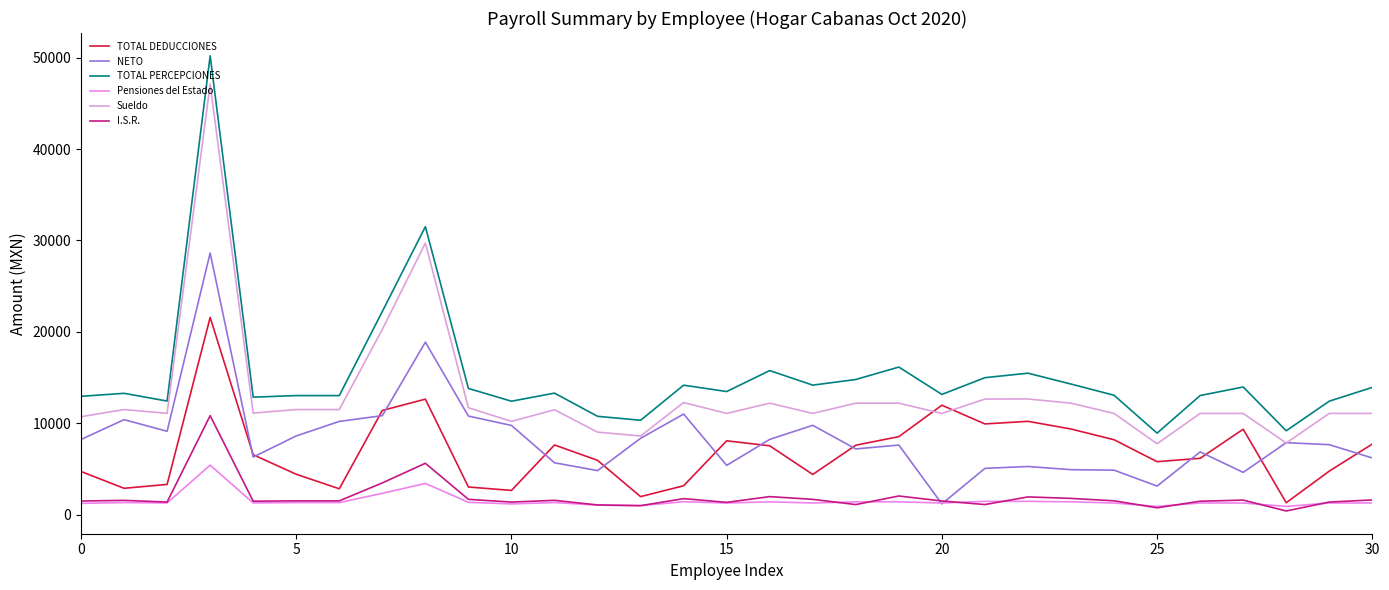

Does the chart display data point markers on the line(s)?

No